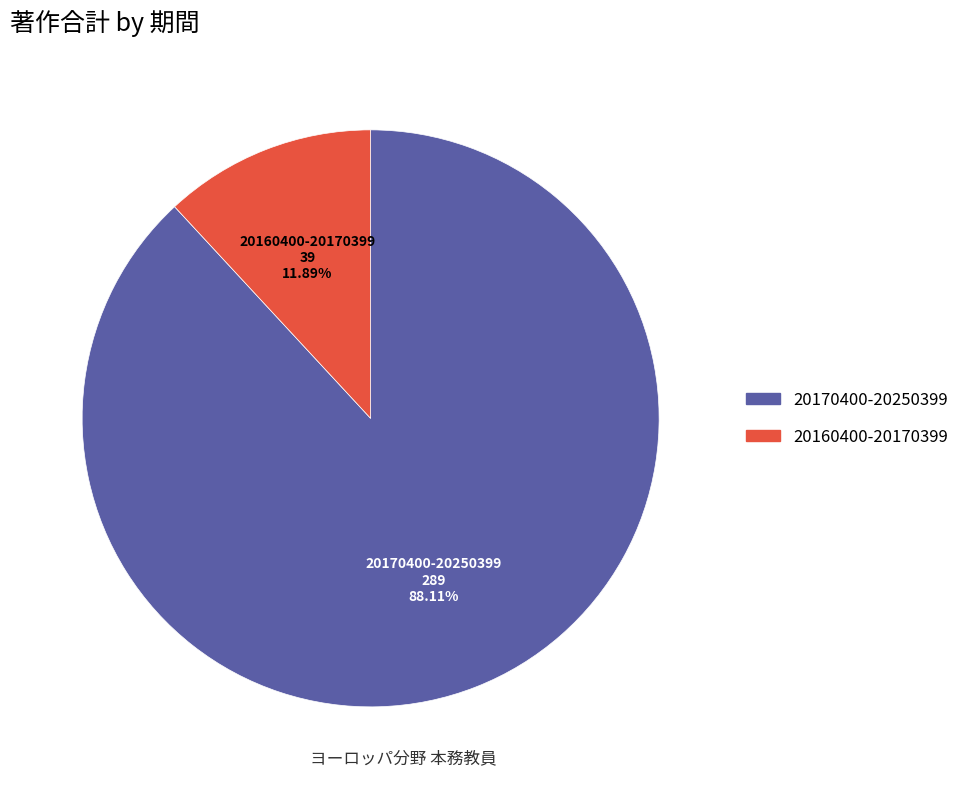

Between 20170400-20250399 and 20160400-20170399, which is larger?

20170400-20250399